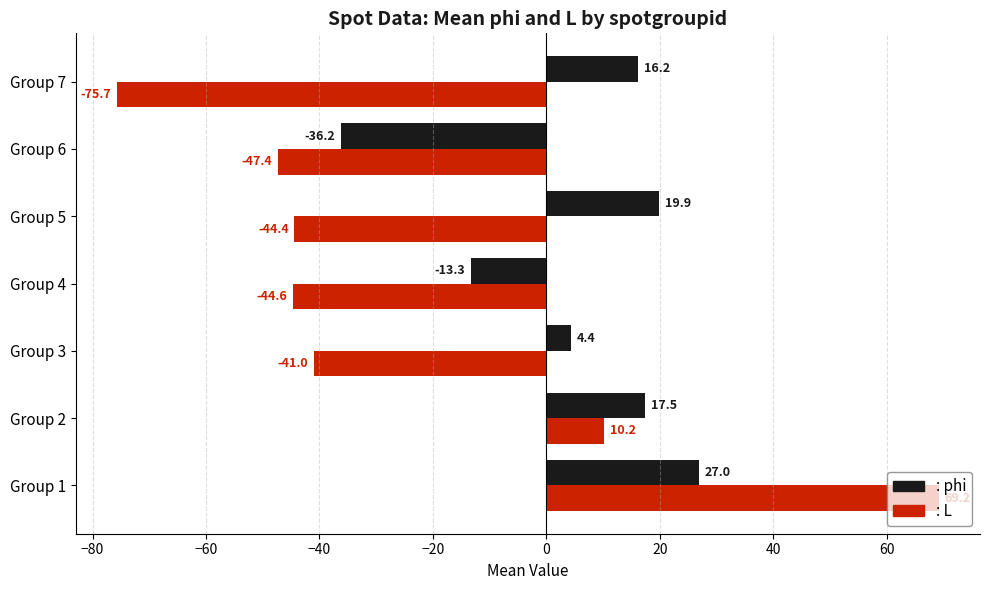

How many series are shown in this chart?

2